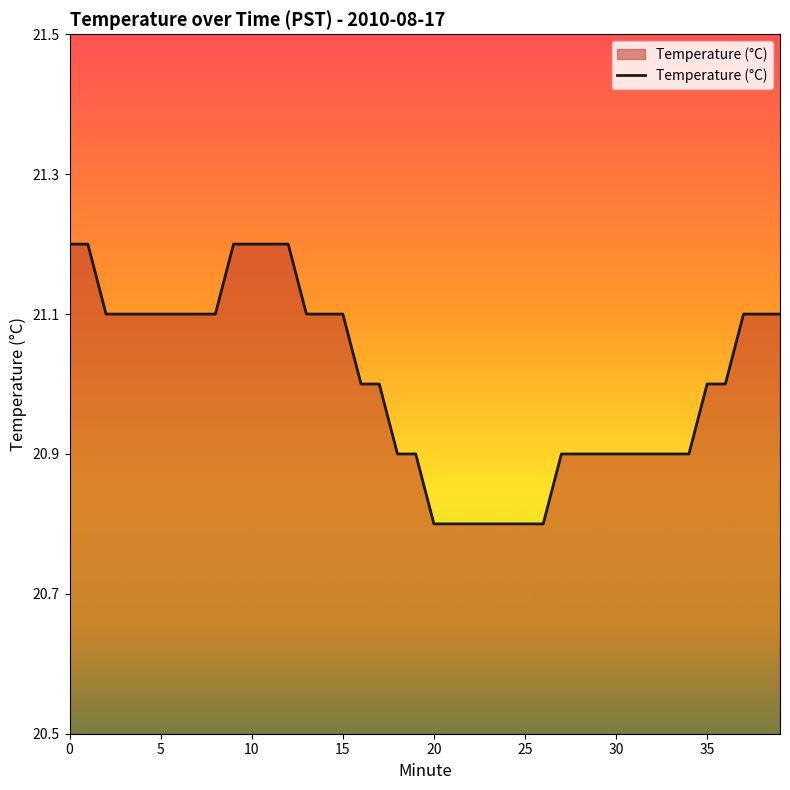

What is the minimum value shown in the chart?

20.8